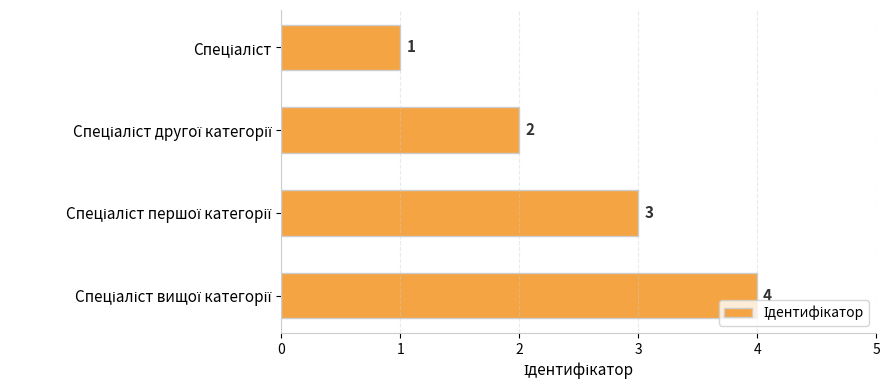

What is the greatest value displayed?

4